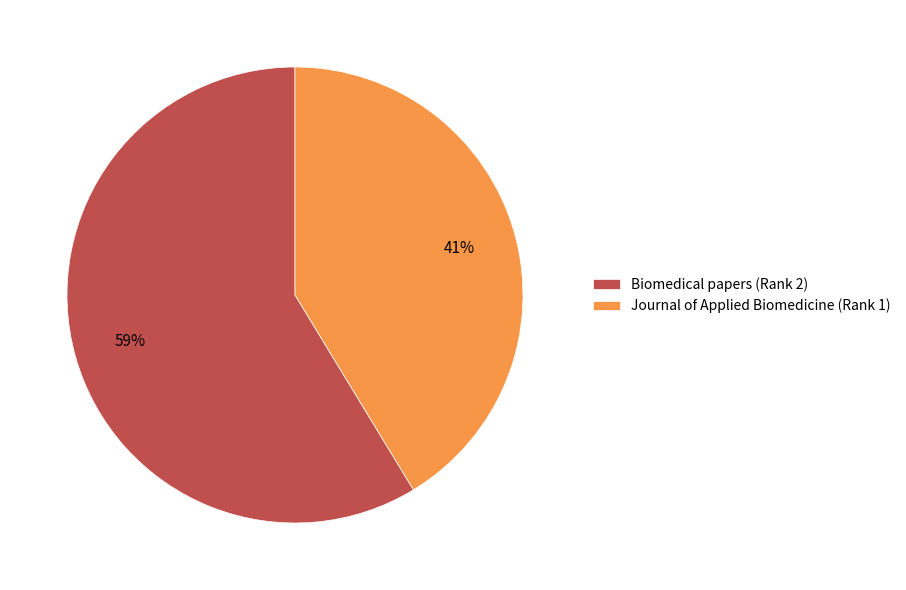

Does Biomedical papers (Rank 2) represent more than half of the total?

Yes